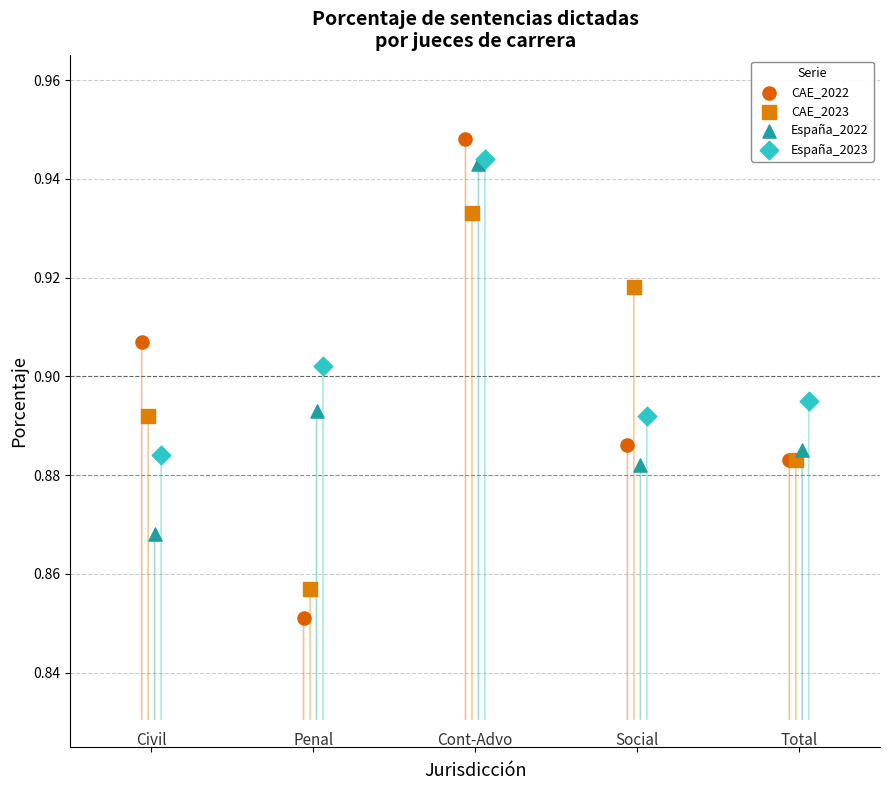

Which series has the largest Y range (max minus min)?

CAE_2022